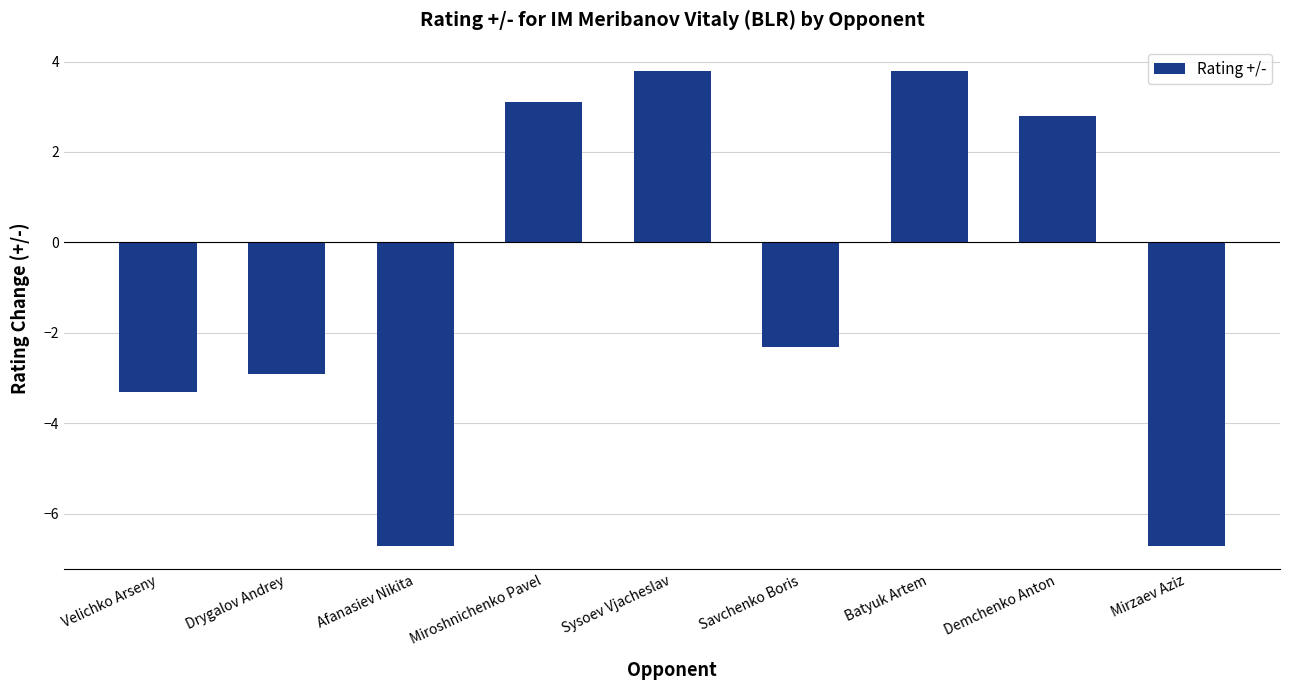

What is the difference between the maximum and minimum values?

10.5